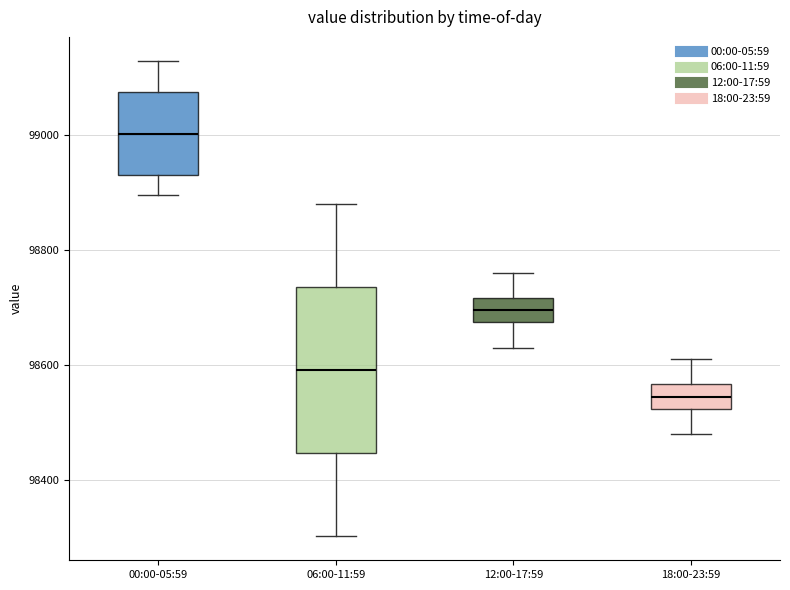

Reading left to right, read every box against the y-axis: the position of its median line, the range the box covers, and the ends of its whiskers. The values are not printed on the chart, so give them approximately, as read against the axis.

00:00-05:59: median 99000, box 98940 to 99080, whiskers 98900 to 99120
06:00-11:59: median 98600, box 98440 to 98740, whiskers 98300 to 98880
12:00-17:59: median 98700, box 98680 to 98720, whiskers 98640 to 98760
18:00-23:59: median 98540, box 98520 to 98560, whiskers 98480 to 98620